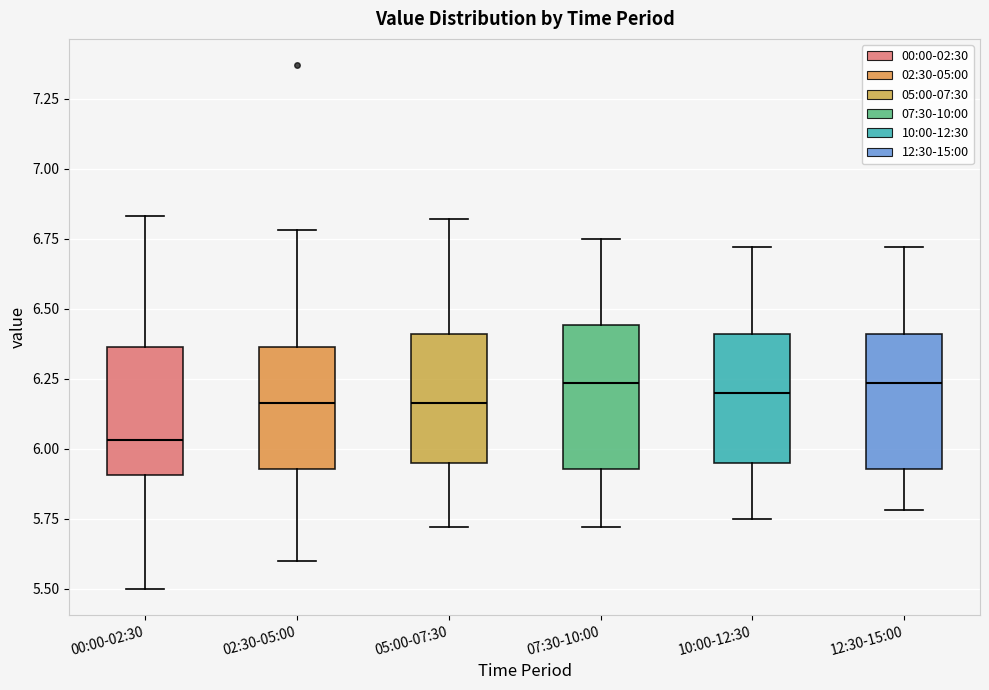

Where does the lower whisker of the box for 12:30-15:00 end on the y-axis? The values are not printed on the chart, so give them approximately, as read against the axis.

5.80